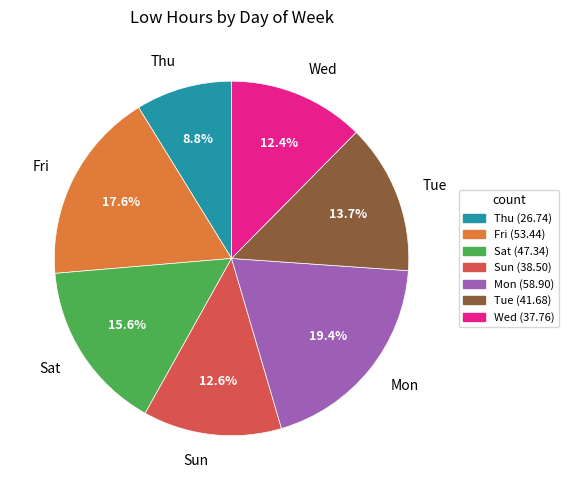

Which category has the biggest portion of the pie?

Mon